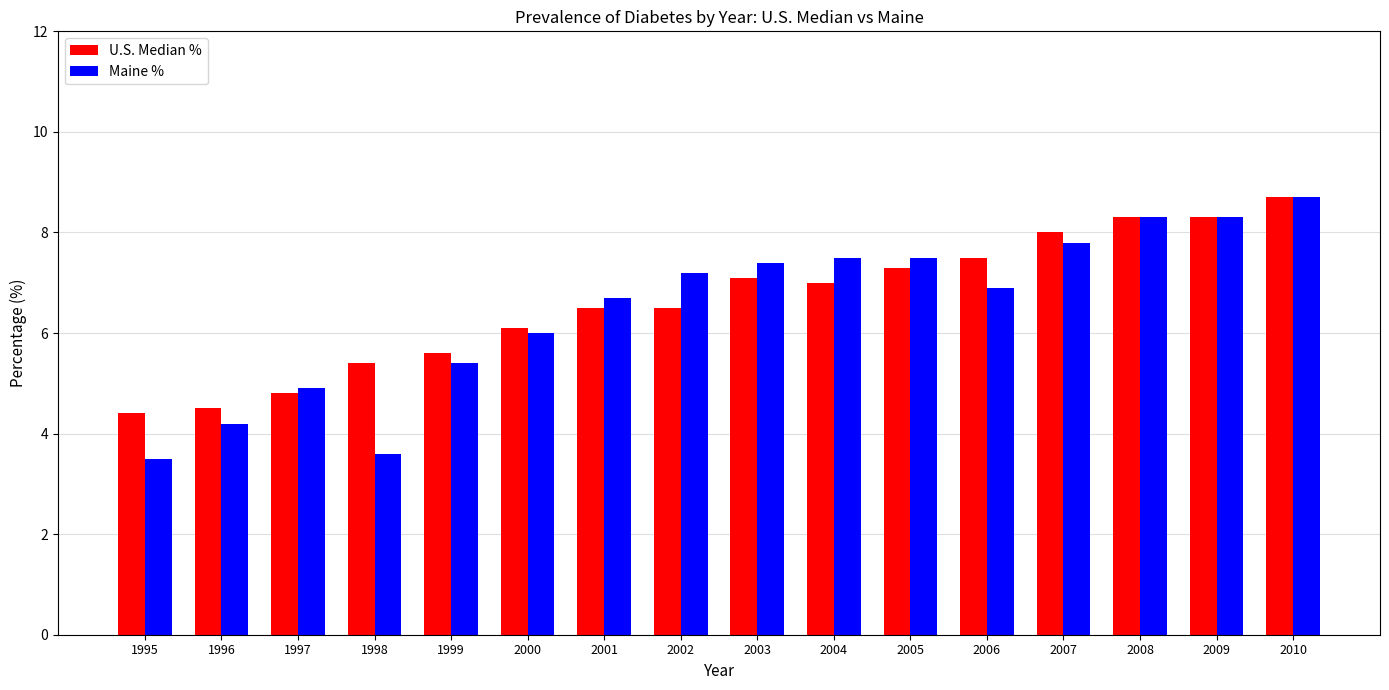

Where is U.S. Median % nearest to the value 6?

2000